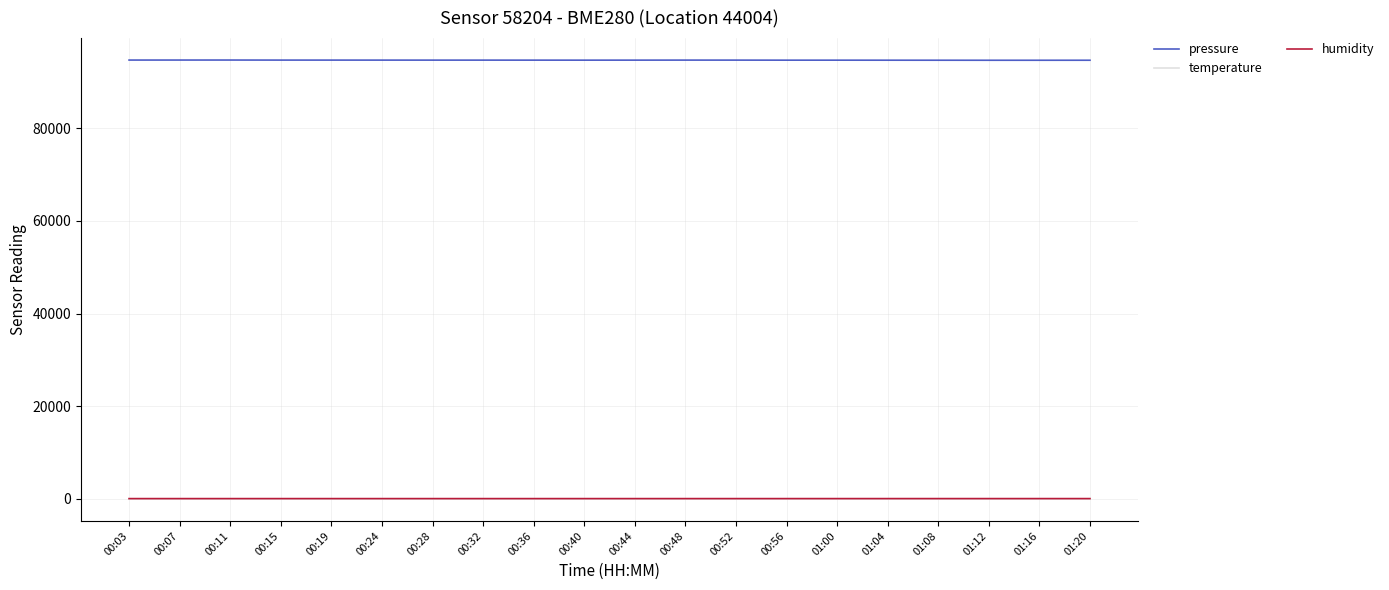

Is the value of pressure at 00:44 greater than the value of temperature at 01:20?

Yes